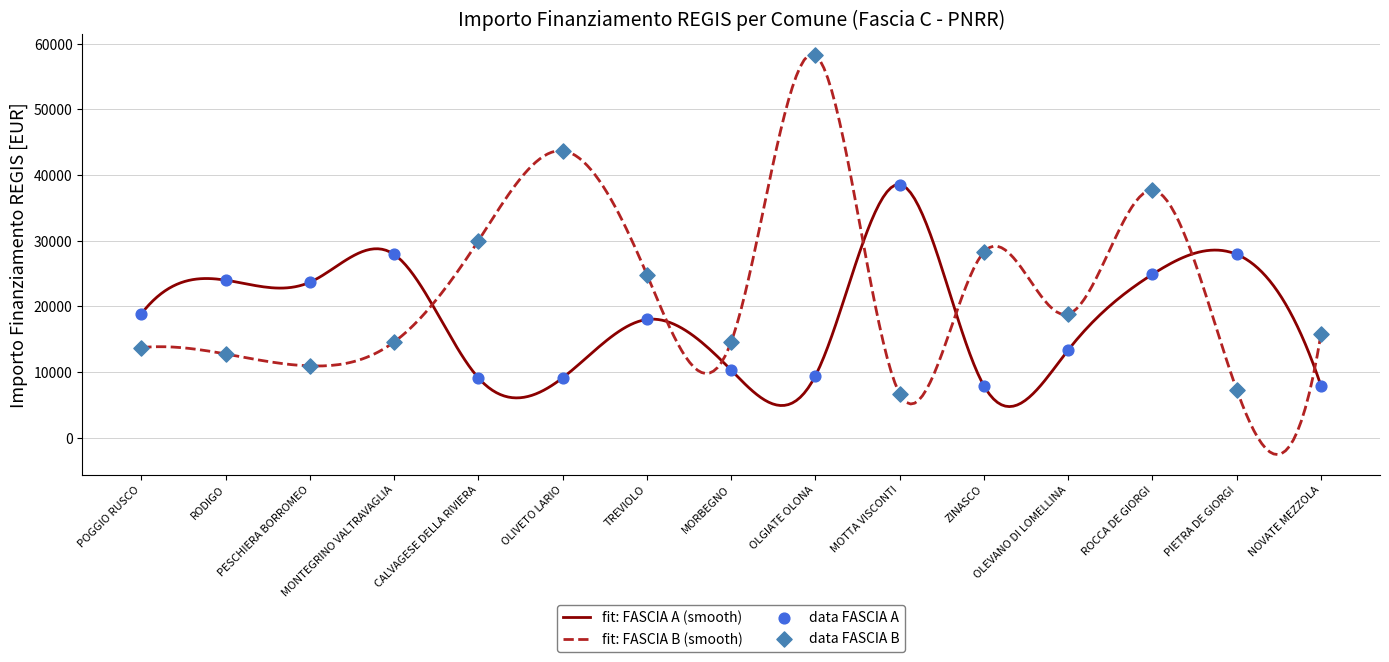

Which series reaches the minimum Y coordinate?

FASCIA B